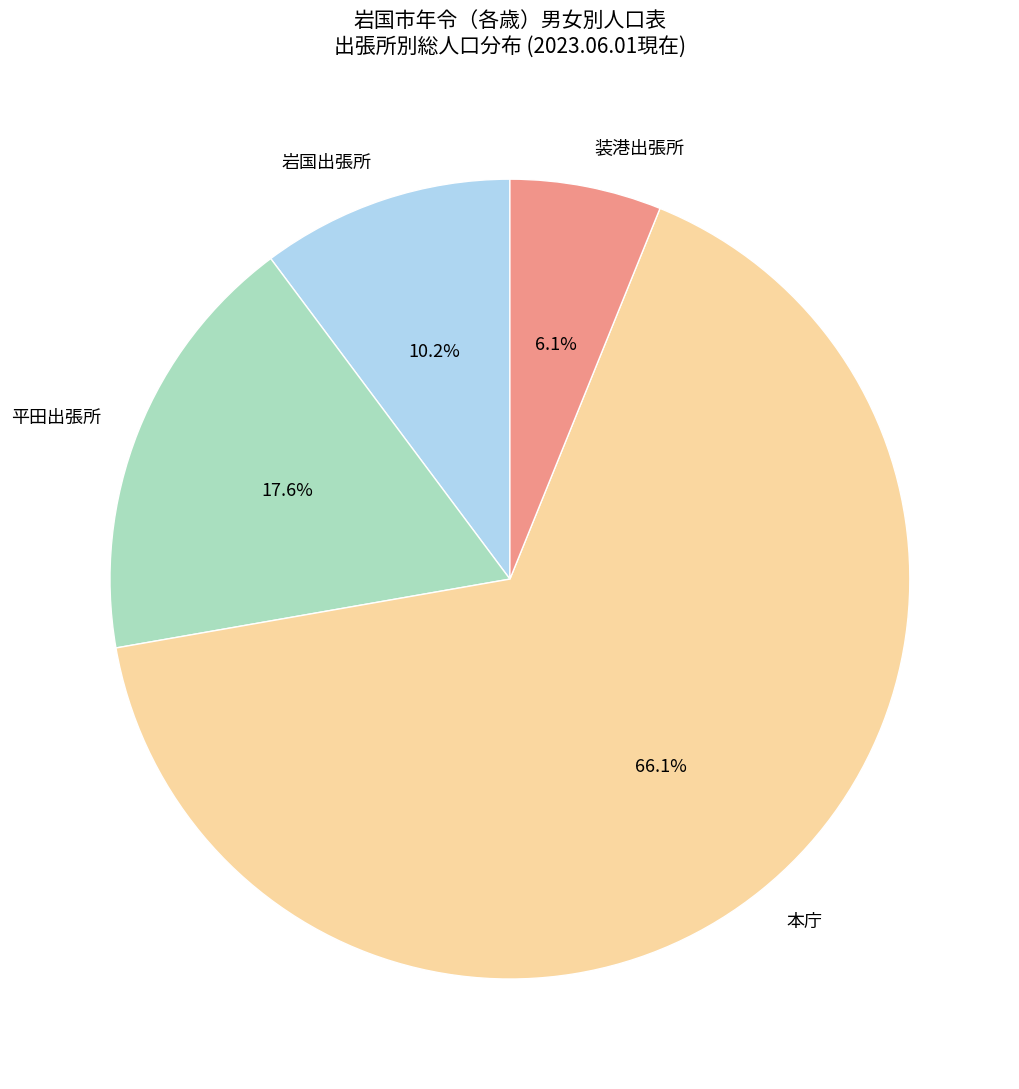

What is the smallest slice in the pie chart?

装港出張所